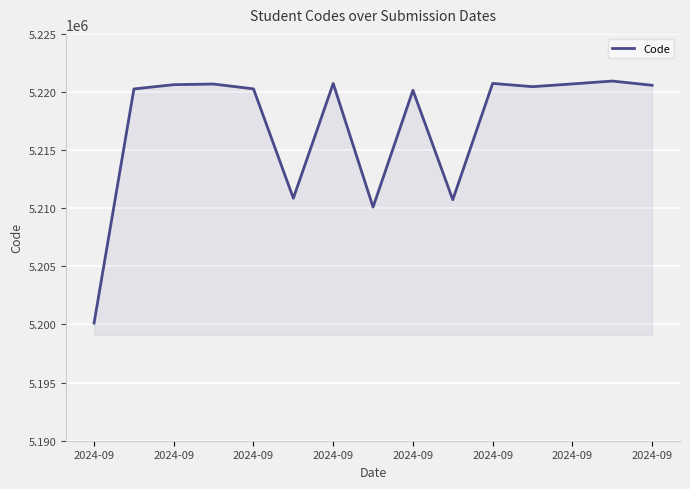

What is the smallest value displayed?

5200121